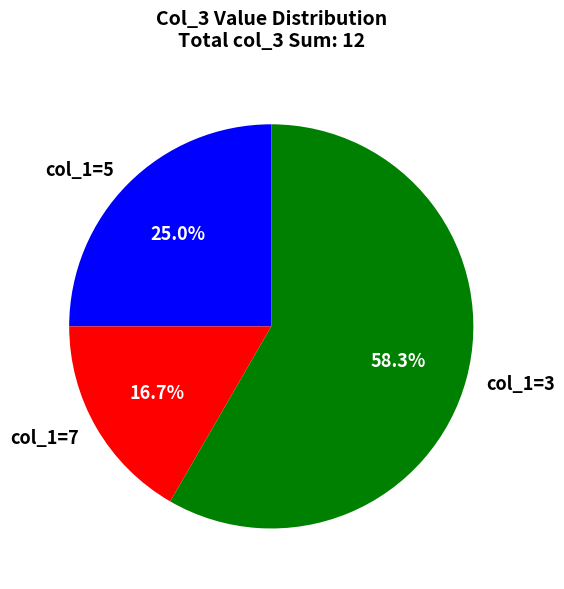

Combined, do col_1=3 and col_1=7 account for over 50%?

Yes